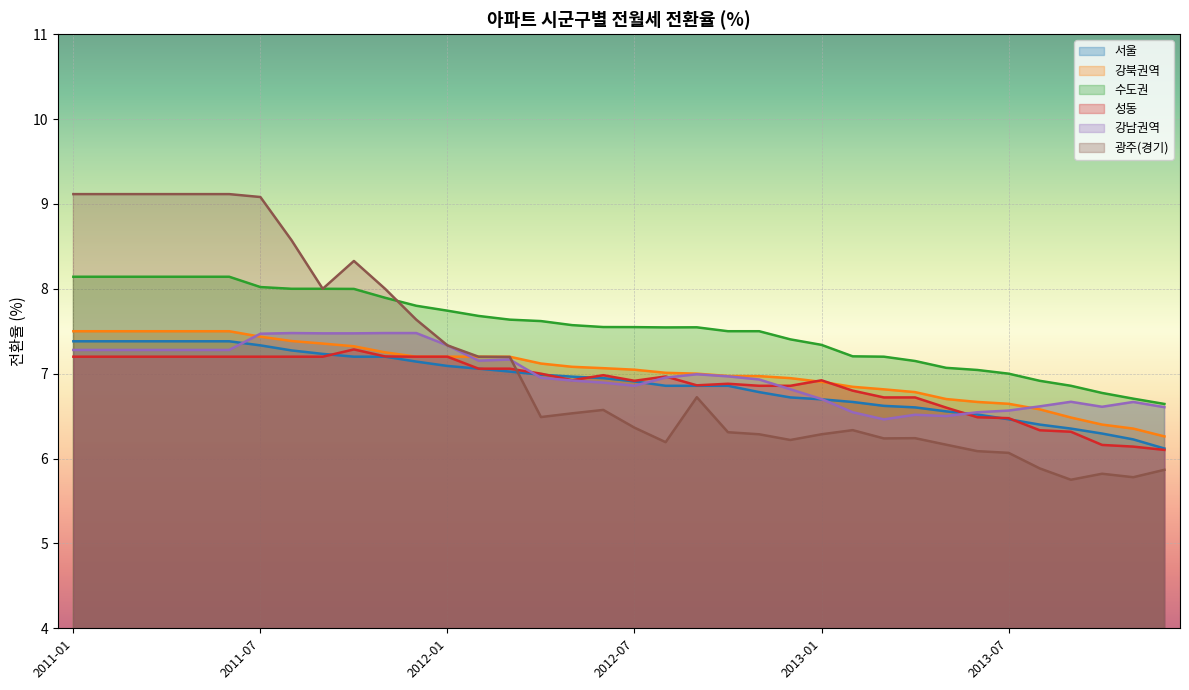

True or false: 수도권 has more than 0 interior local peaks.

True